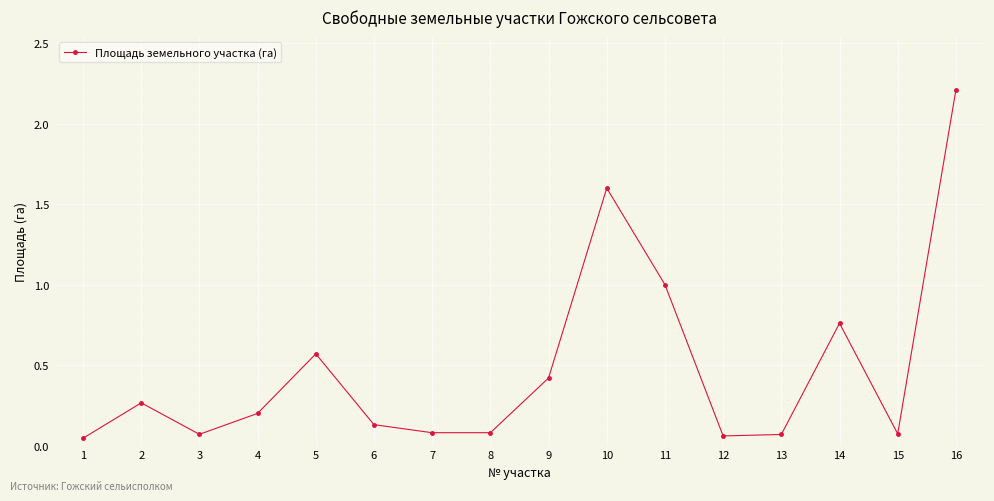

What is the difference between the second highest and minimum values?

1.6